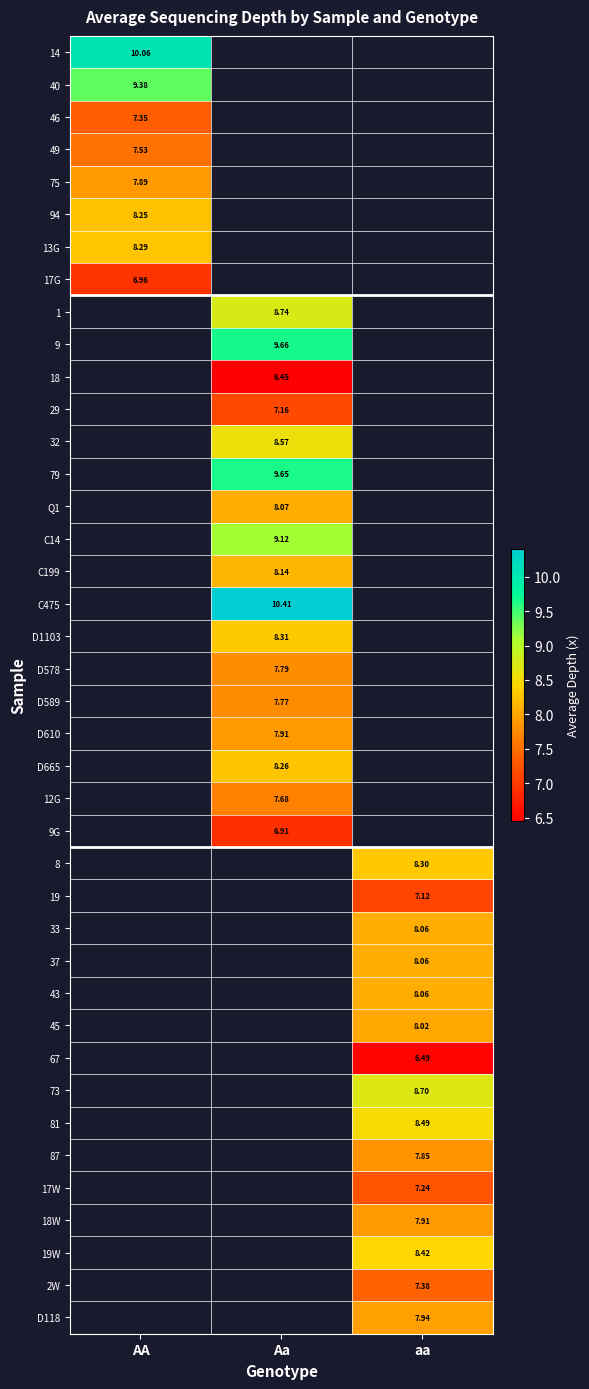

What is the spread (max minus min) of values at AA?

3.1